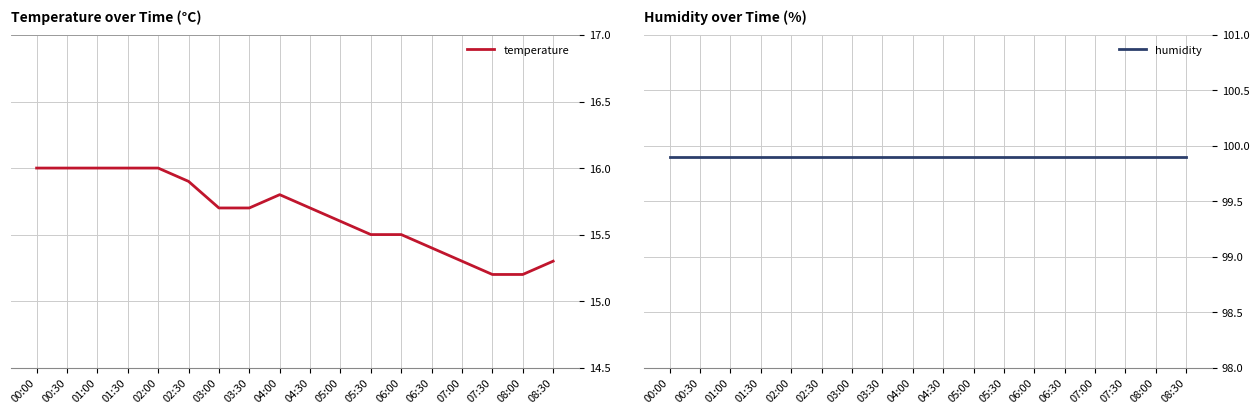

Which has a higher value, 06:00 or 08:30?

06:00